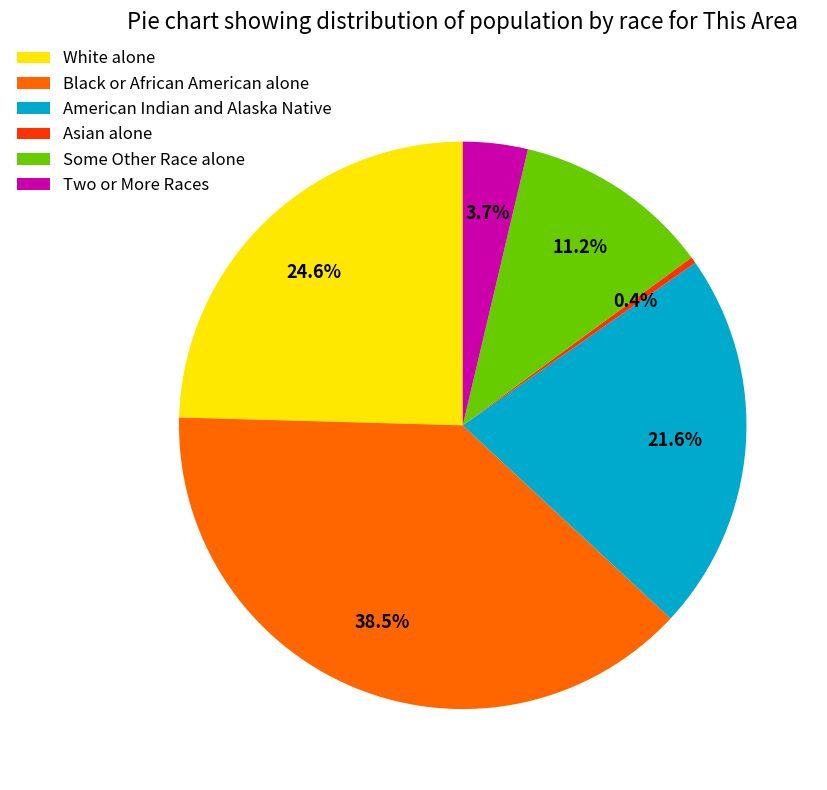

To the nearest percent, what is the average slice percentage?

17%